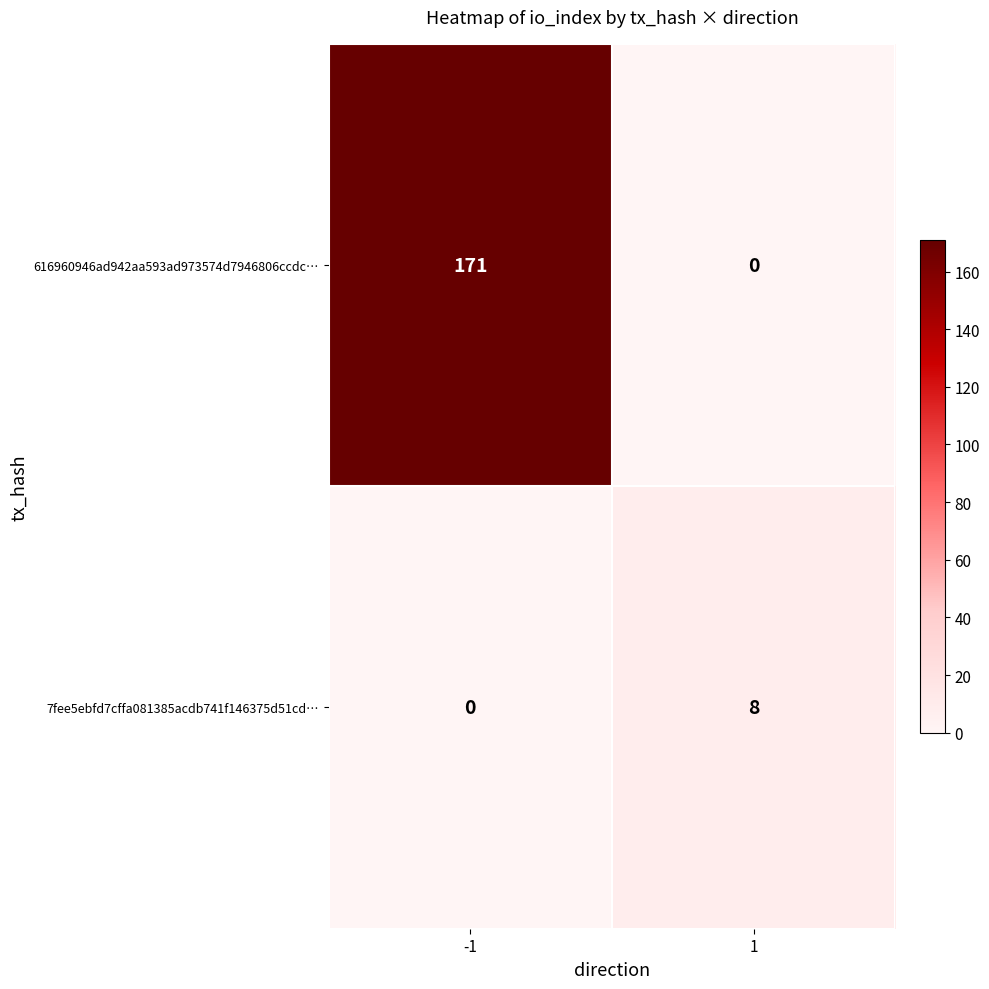

True or false: 7fee5ebfd7cffa081385acdb741f146375d51cd… has a value of 0 at -1.

True